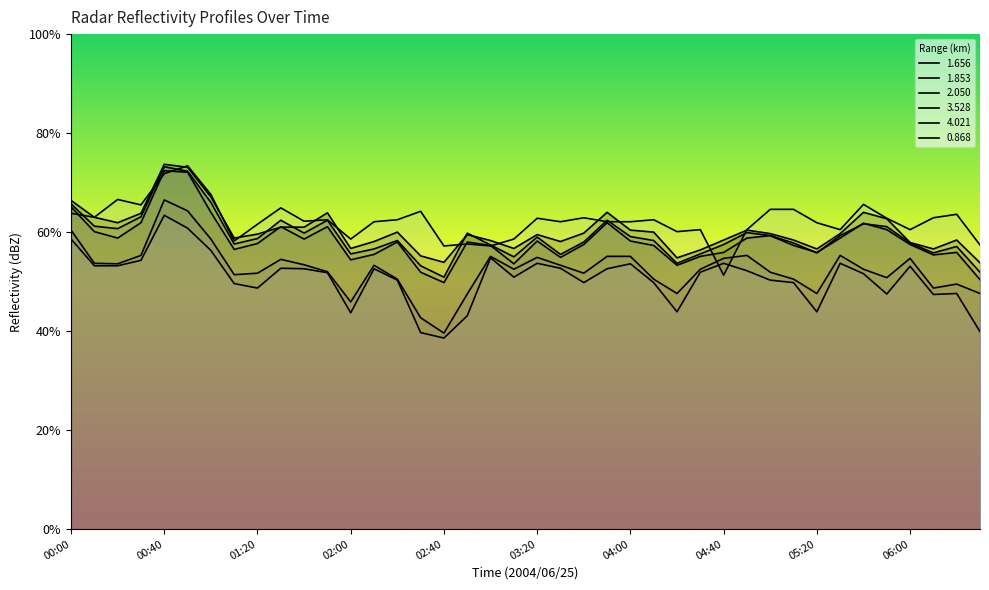

Which series has the largest total across all categories?

0.868